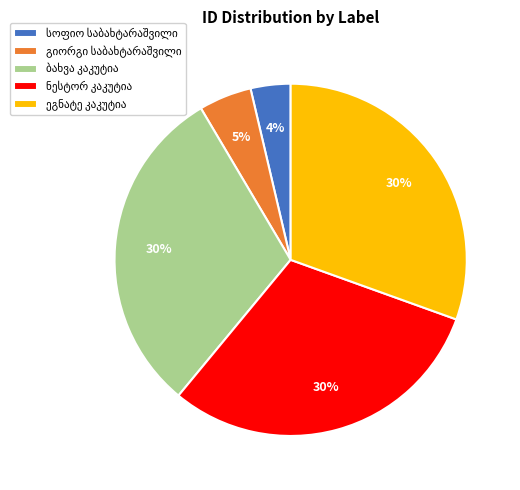

Is there any slice that represents more than half of the pie?

No